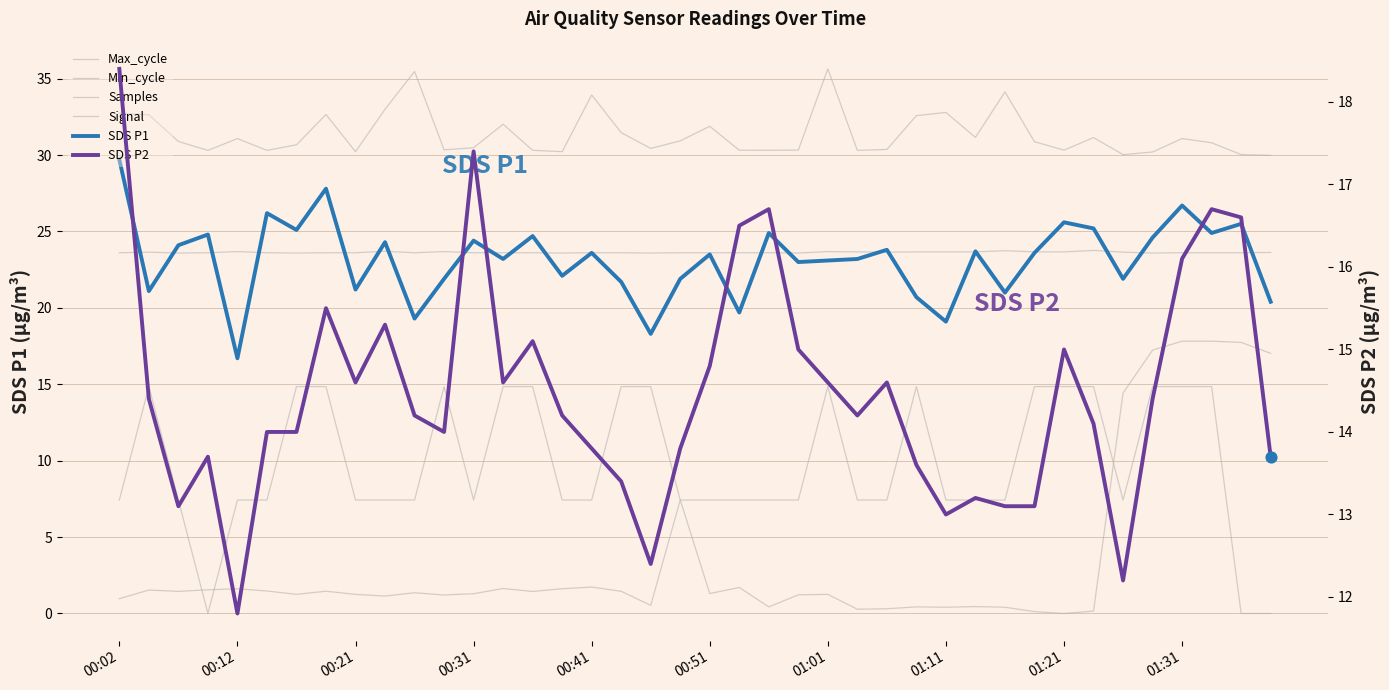

At how many categories does at least one series exceed 4?

40